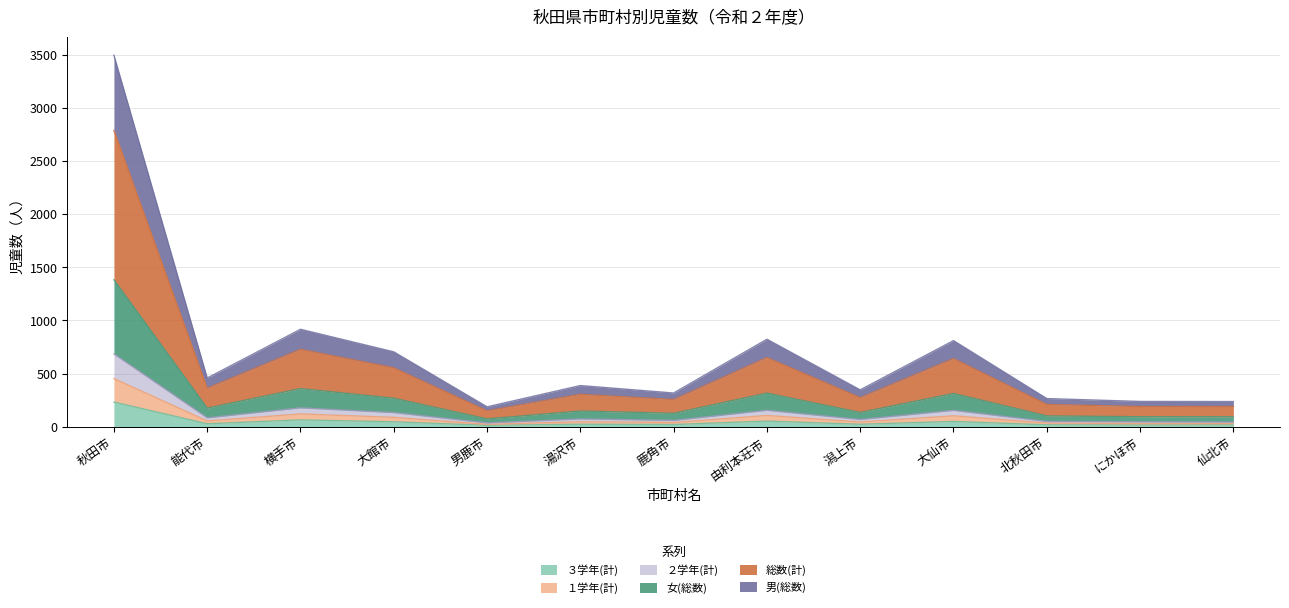

What is the difference between the ２学年(計) values at 北秋田市 and 仙北市?

5.9